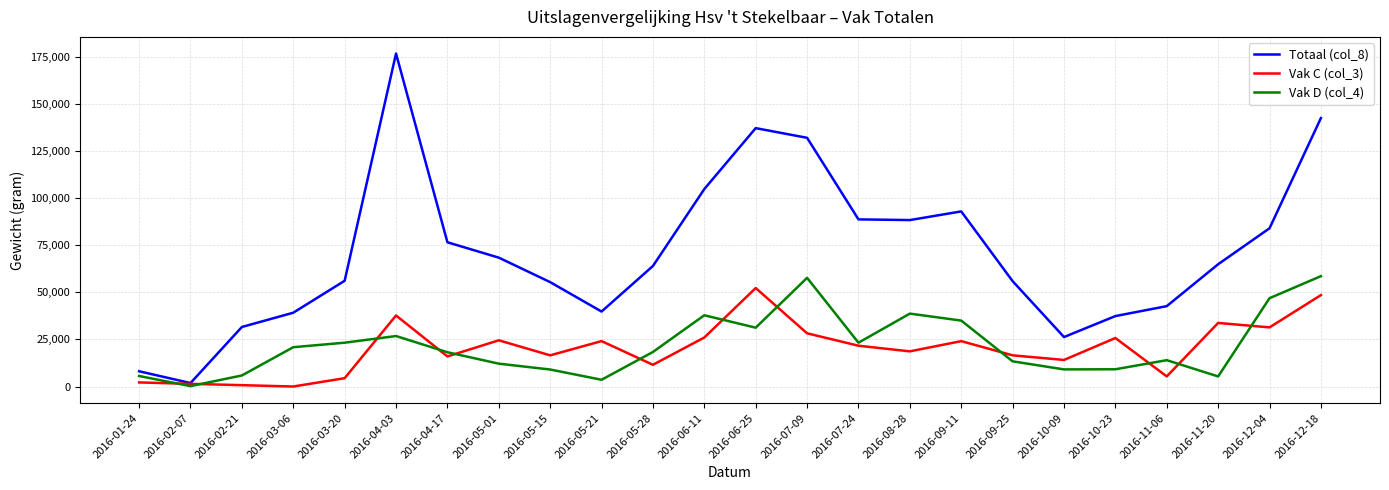

What is the highest value of the Totaal (col_8) series?

176851